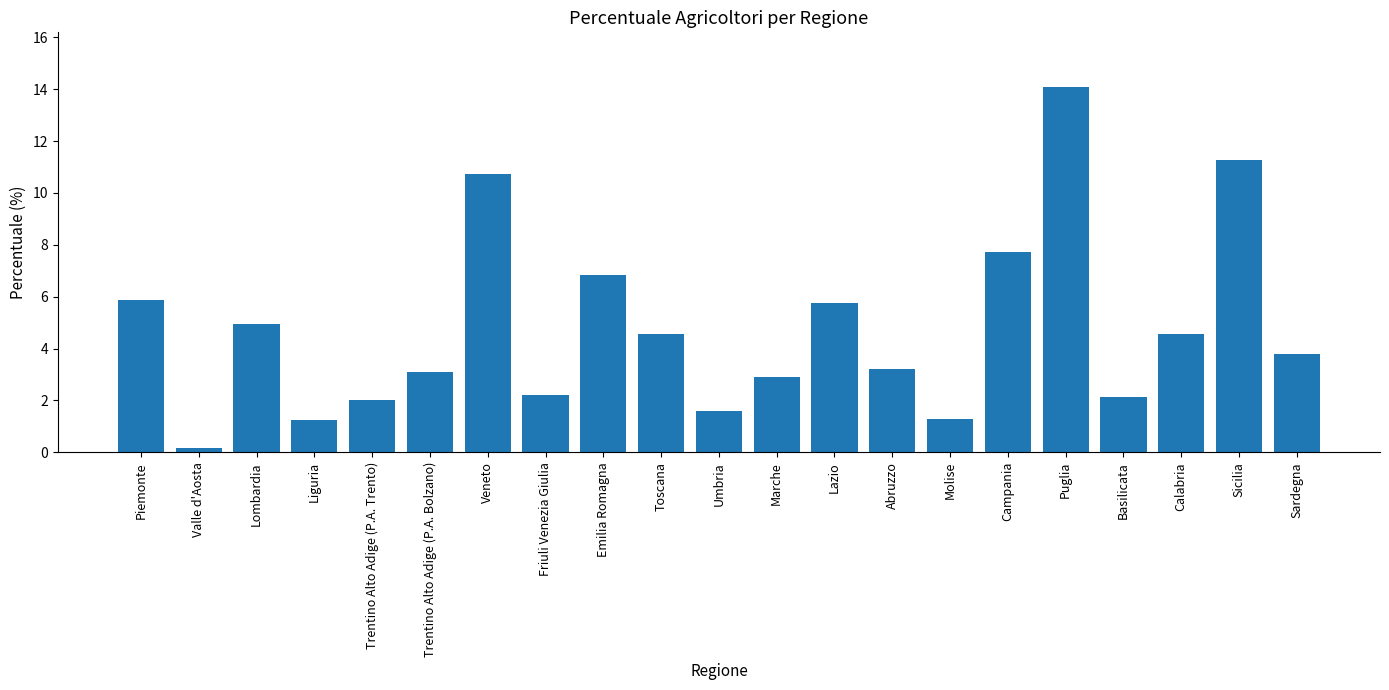

What is the difference between the second highest and second lowest values?

10.0